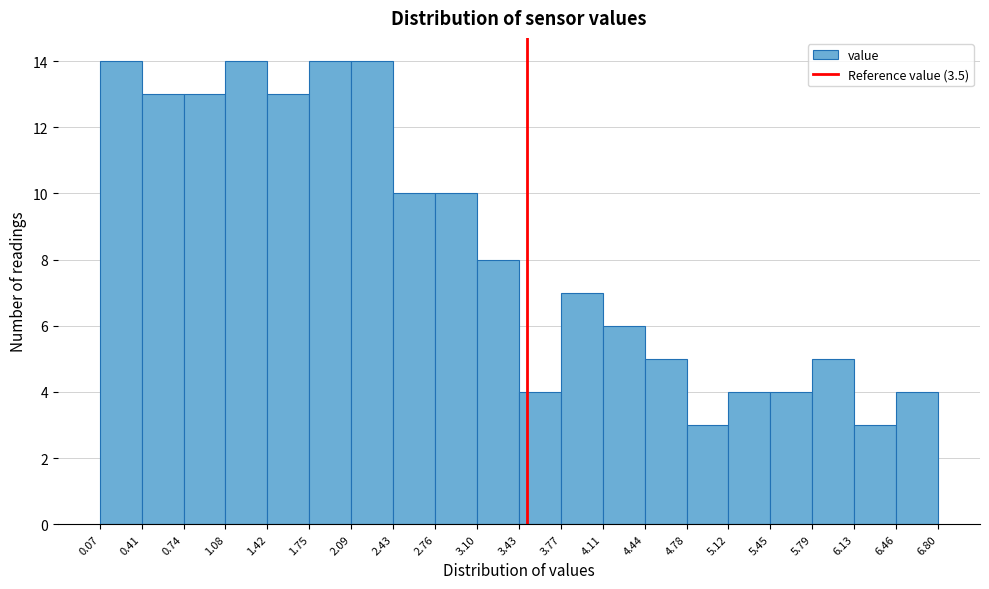

Reading left to right, list every bar in this chart as the range it spans on the x-axis followed by its height. The values are not printed on the chart, so give them approximately, as read against the axis.

0.07 to 0.41: 14
0.41 to 0.74: 13
0.74 to 1.08: 13
1.08 to 1.42: 14
1.42 to 1.75: 13
1.75 to 2.09: 14
2.09 to 2.43: 14
2.43 to 2.76: 10
2.76 to 3.10: 10
3.10 to 3.43: 8
3.43 to 3.77: 4
3.77 to 4.11: 7
4.11 to 4.44: 6
4.44 to 4.78: 5
4.78 to 5.12: 3
5.12 to 5.45: 4
5.45 to 5.79: 4
5.79 to 6.13: 5
6.13 to 6.46: 3
6.46 to 6.80: 4